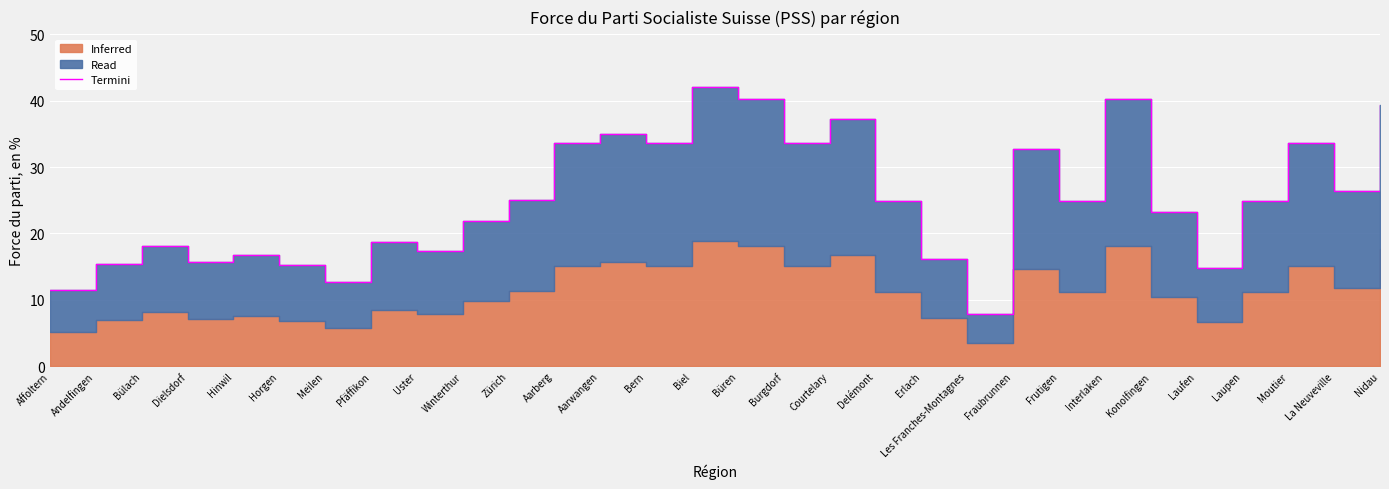

Does the chart display data point markers on the line(s)?

No